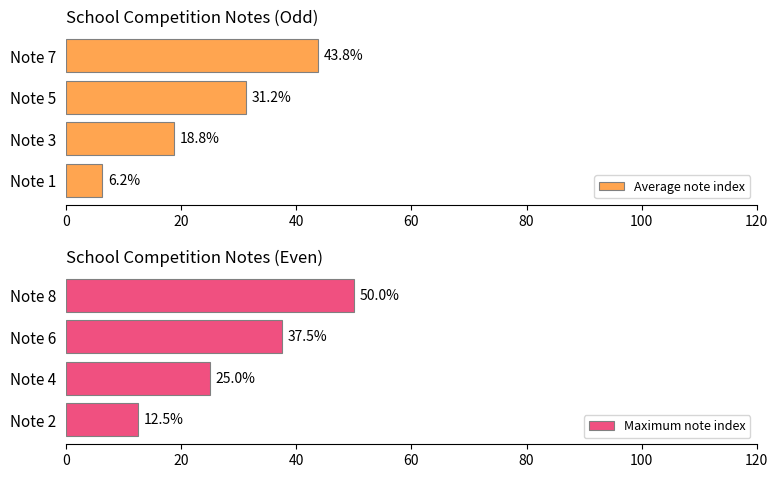

True or false: Average note index has a value of 26.7 at Note 3.

False